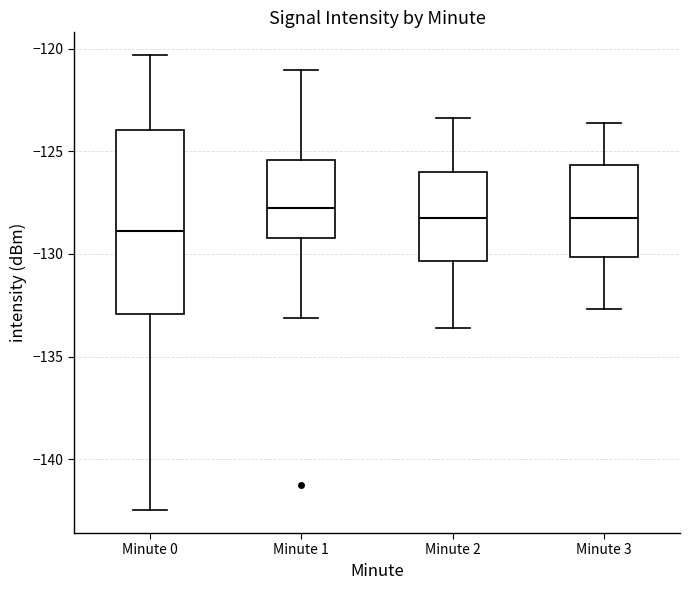

Comparing the boxes themselves (not the whiskers), which one is the tallest?

Minute 0